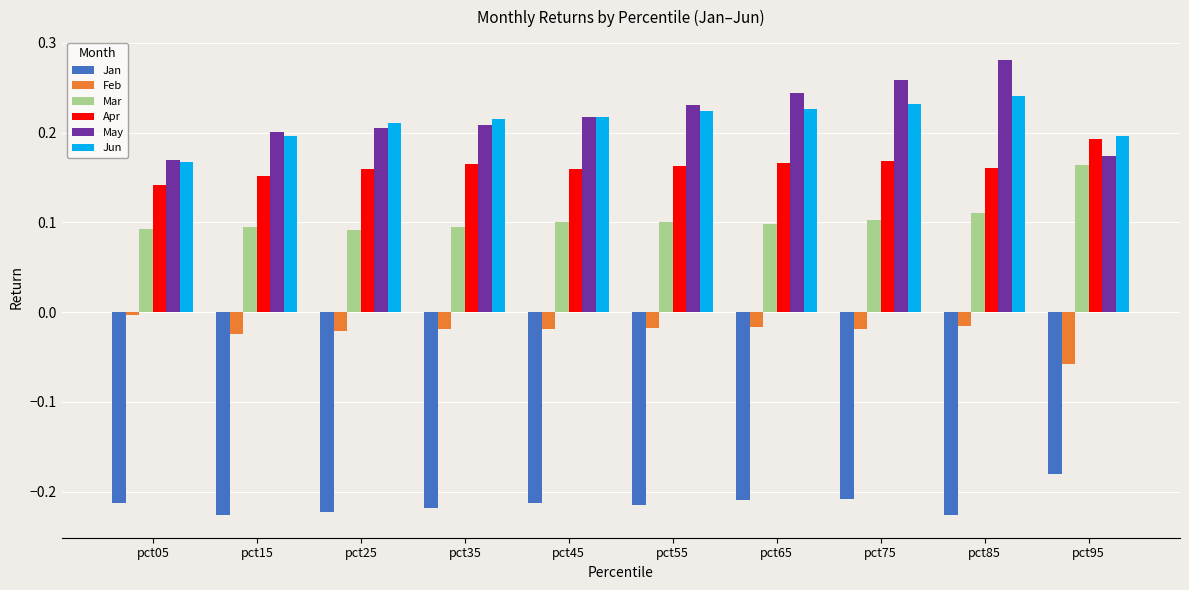

Which category has the highest value across all series?

pct85